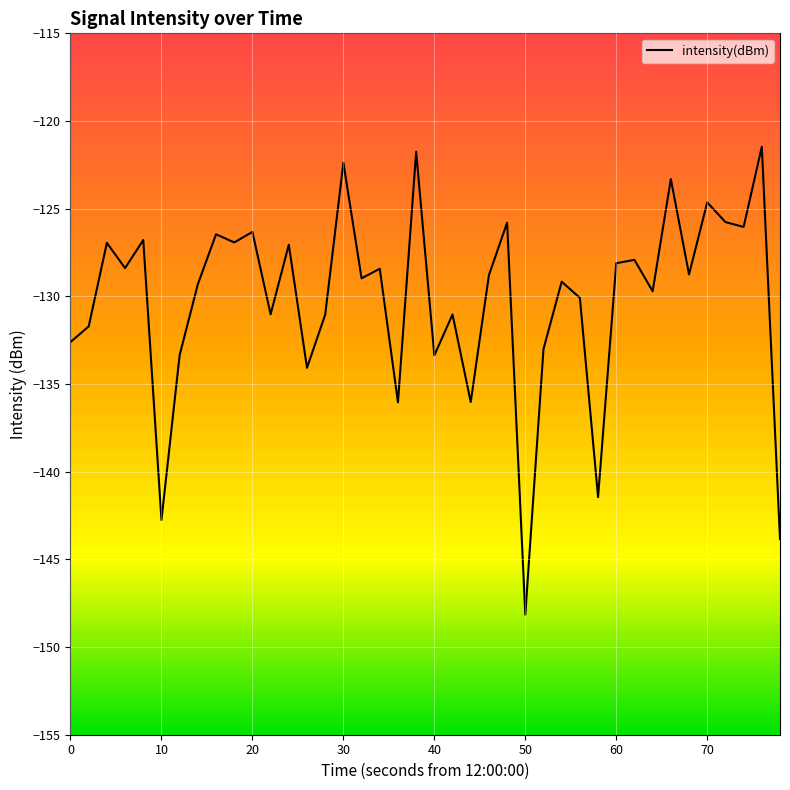

What is the maximum value shown in the chart?

-121.5